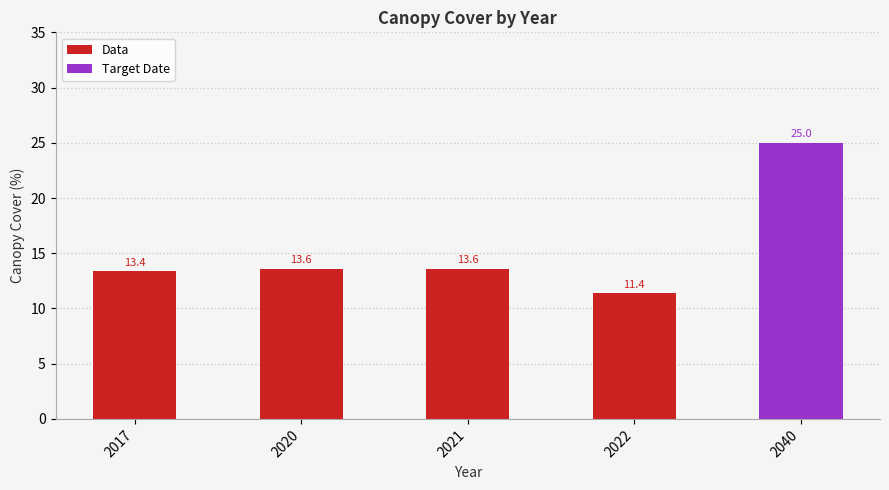

Which category has the lowest value in the Data series?

2022